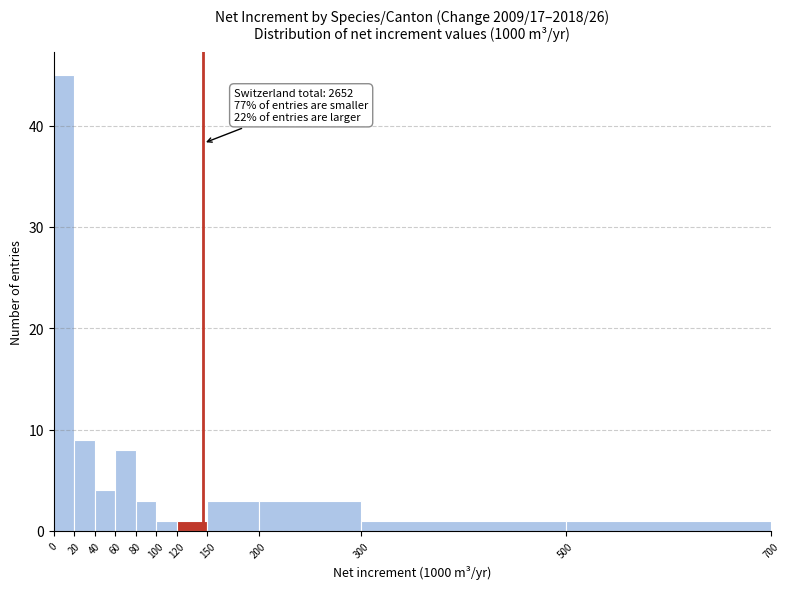

Which range on the x-axis has the tallest bar?

0 to 20